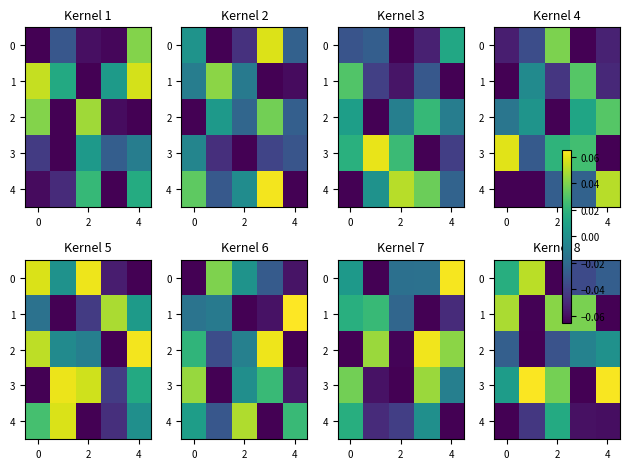

Count the 1 values in the range 0 to 1.

3